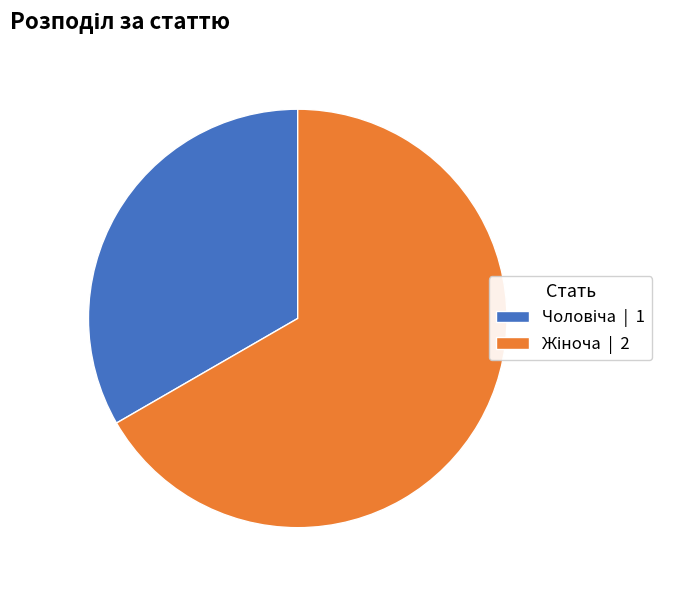

Does any single category account for the majority?

Yes